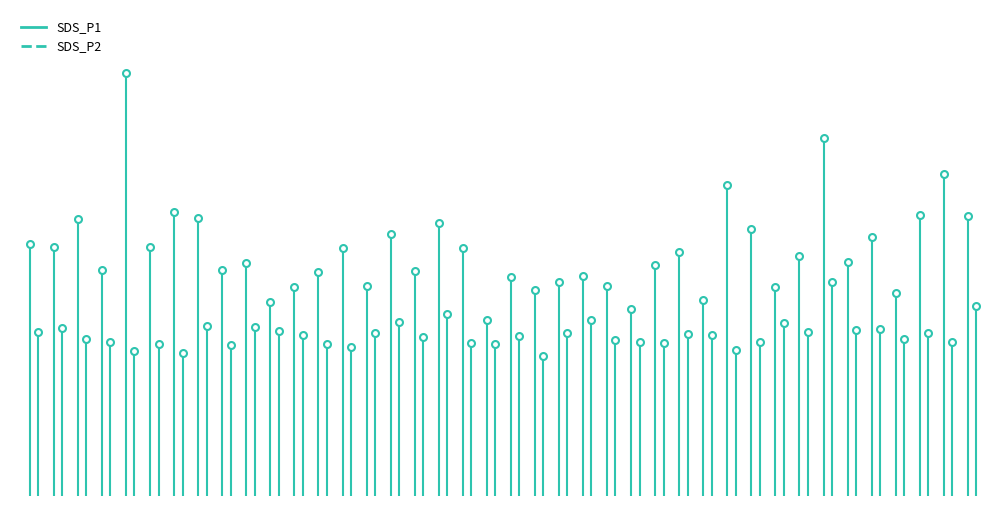

Rank the series by their average value, from lowest to highest.

SDS_P2, SDS_P1